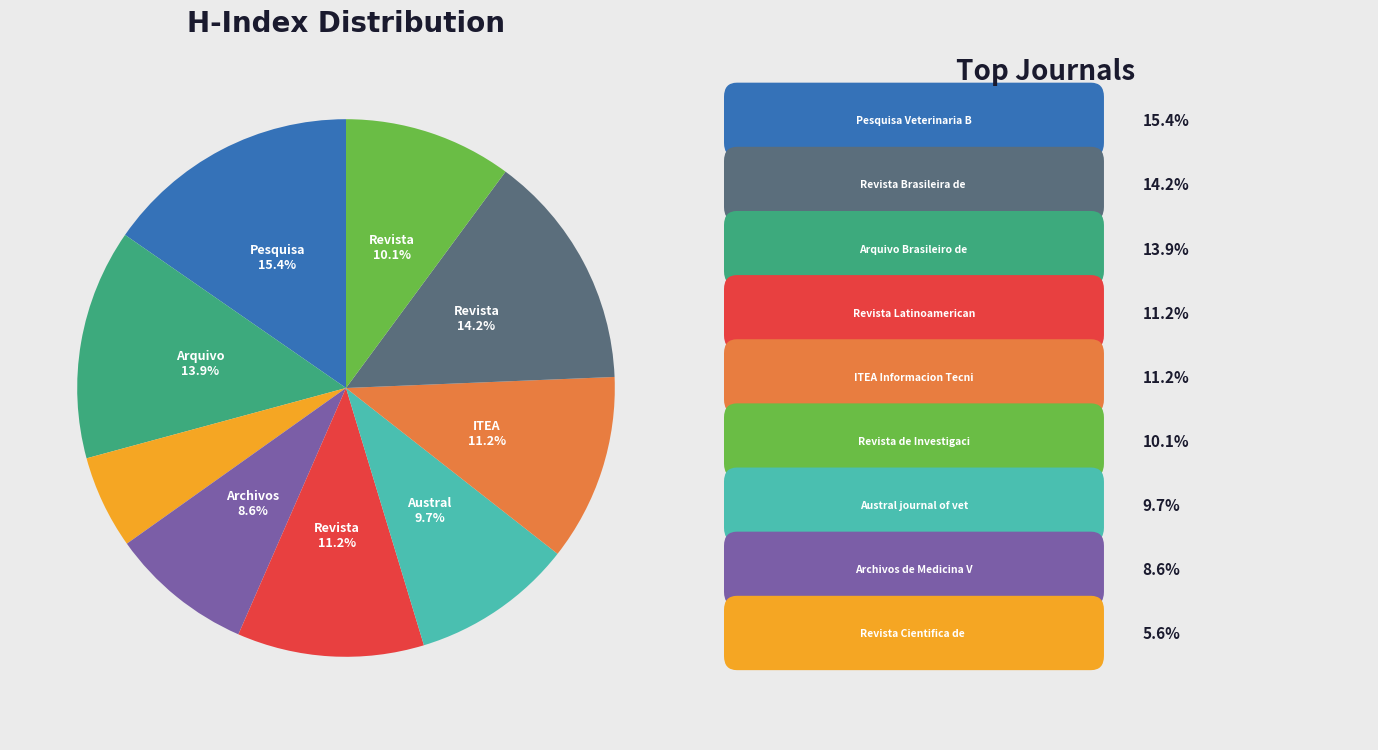

Is there a majority slice in this chart?

No